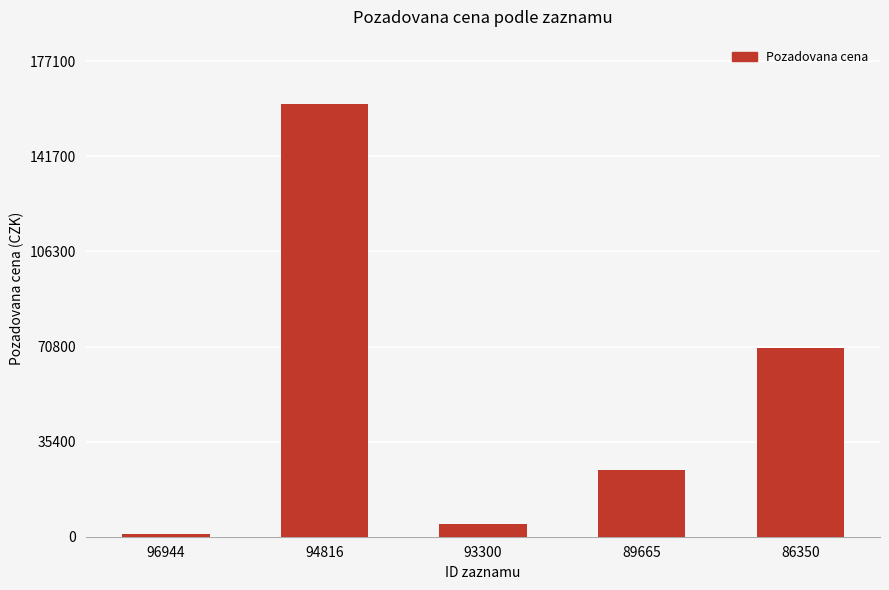

The value at 96944 is 1005. True or false?

True